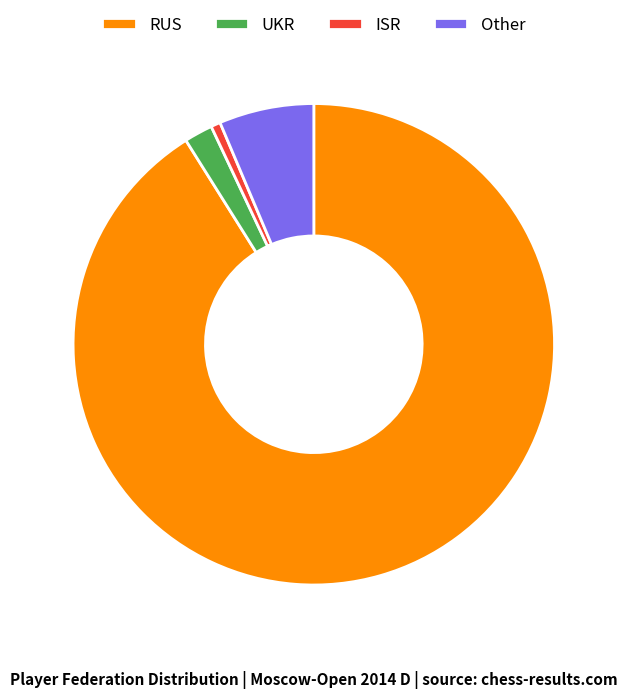

Which category accounts for the majority?

RUS